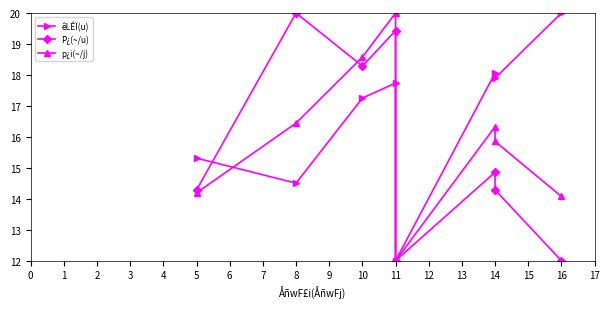

Where is the first local maximum for p¿i(~/j)?

11